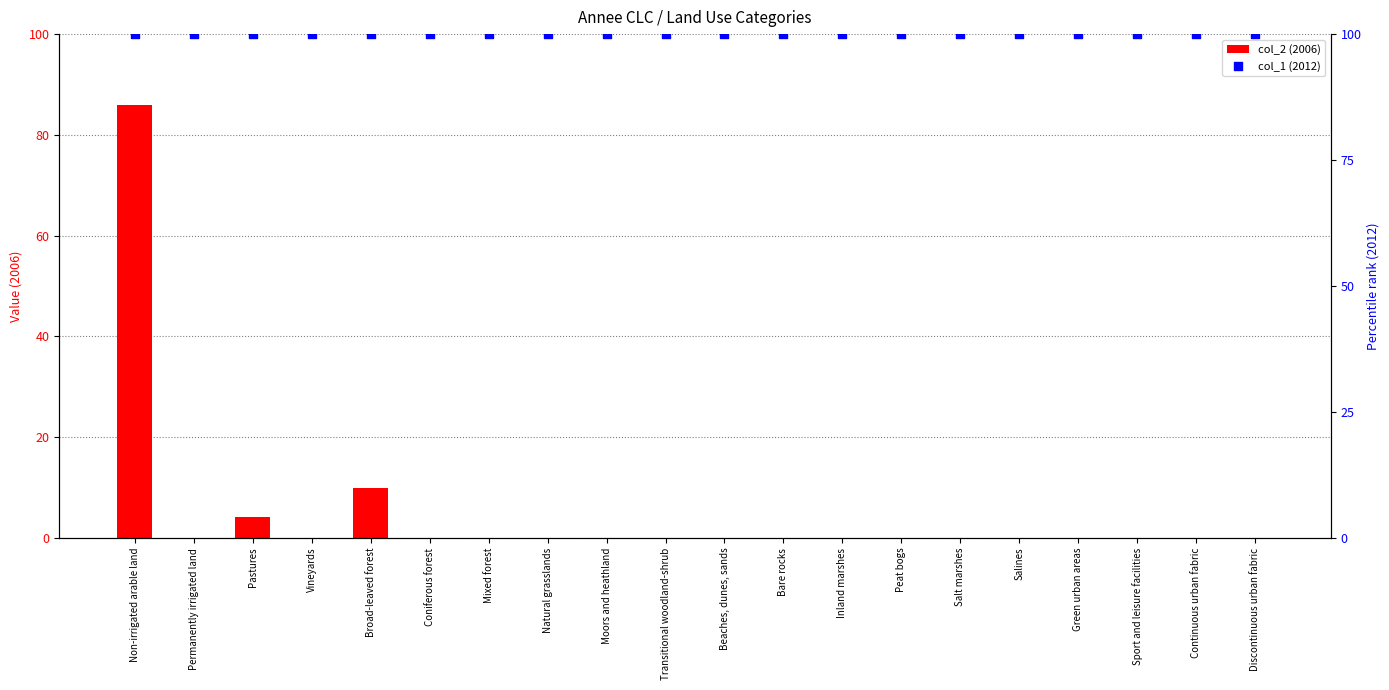

Which series has the largest Y range (max minus min)?

col_2 (2006)